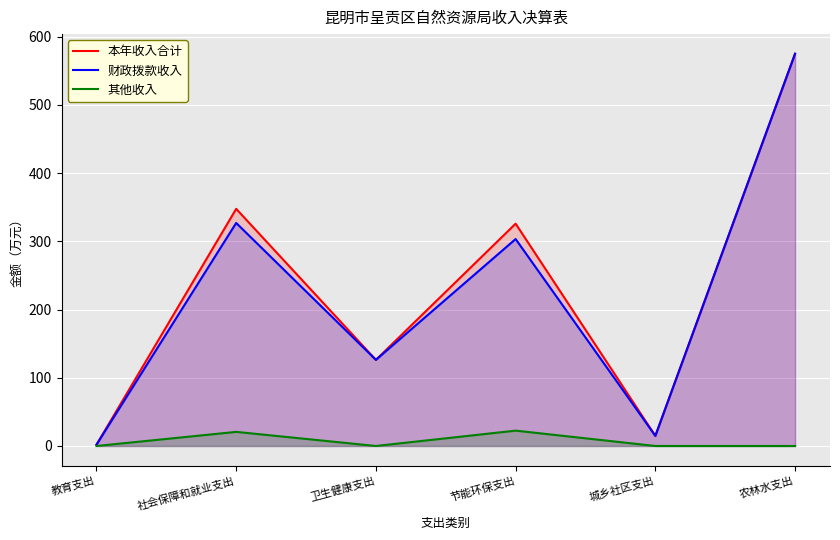

True or false: 财政拨款收入 has a value of 51.7 at 卫生健康支出.

False